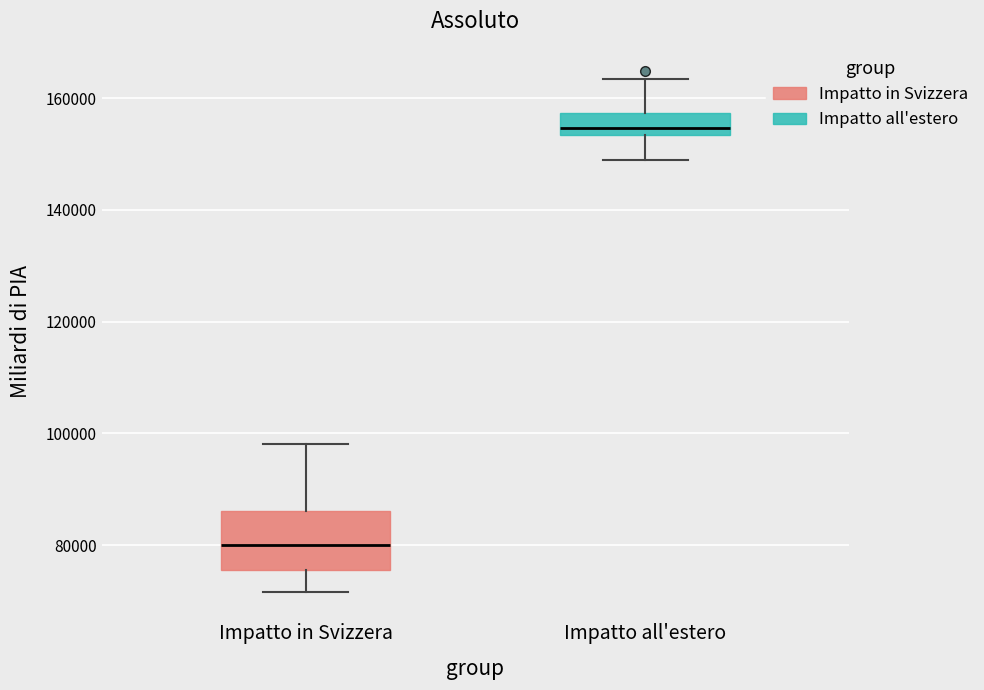

Which box is the tallest, from its lower edge to its upper edge?

Impatto in Svizzera